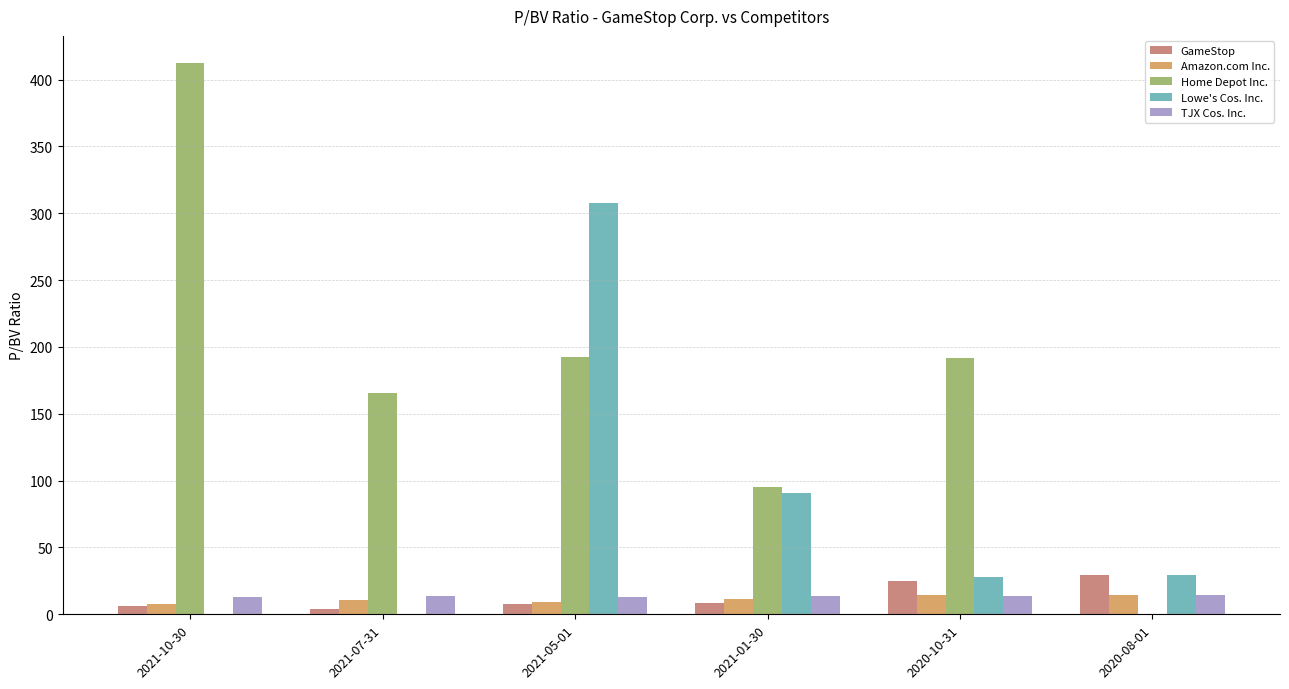

How many categories are shown in the chart?

6